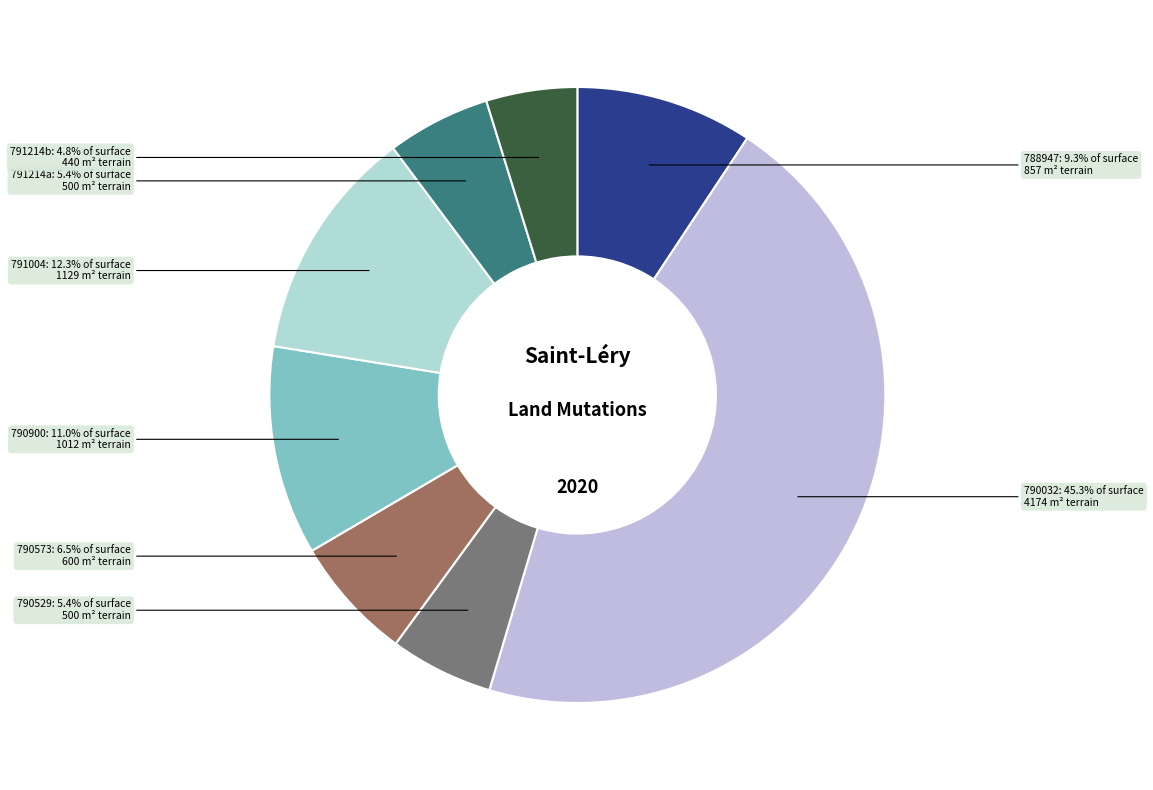

Which slice is the largest?

2020-790032